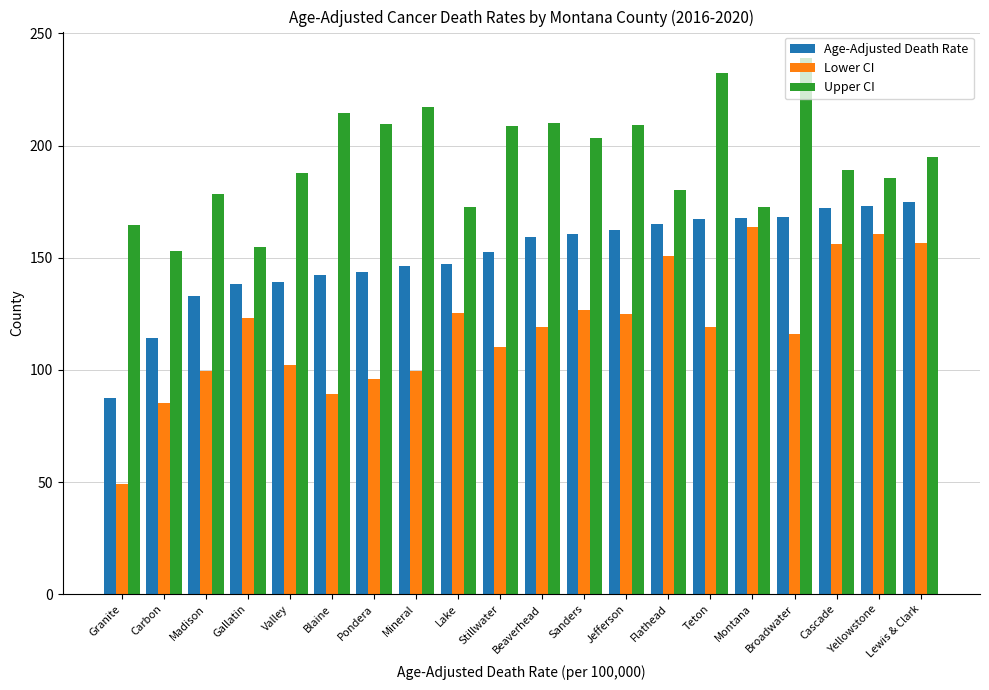

What is the label of the 8th bar from the left?

Mineral